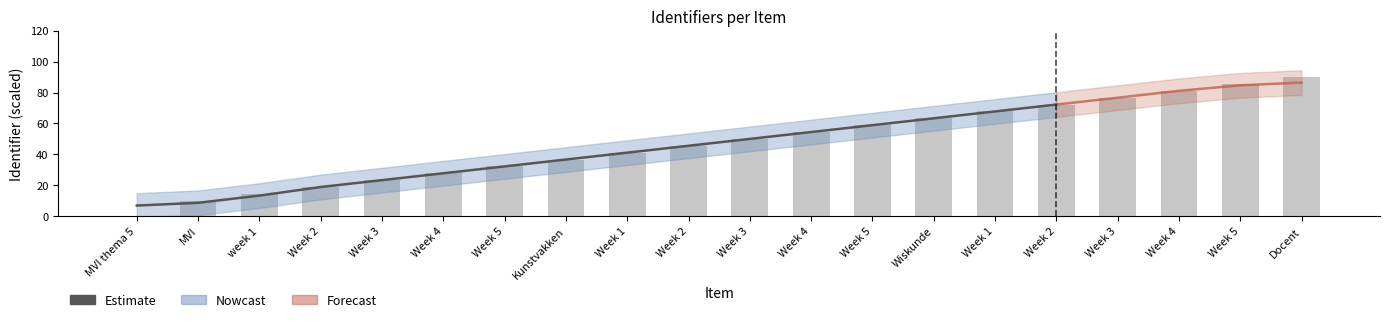

What is the label of the 9th bar from the left?

Week 1